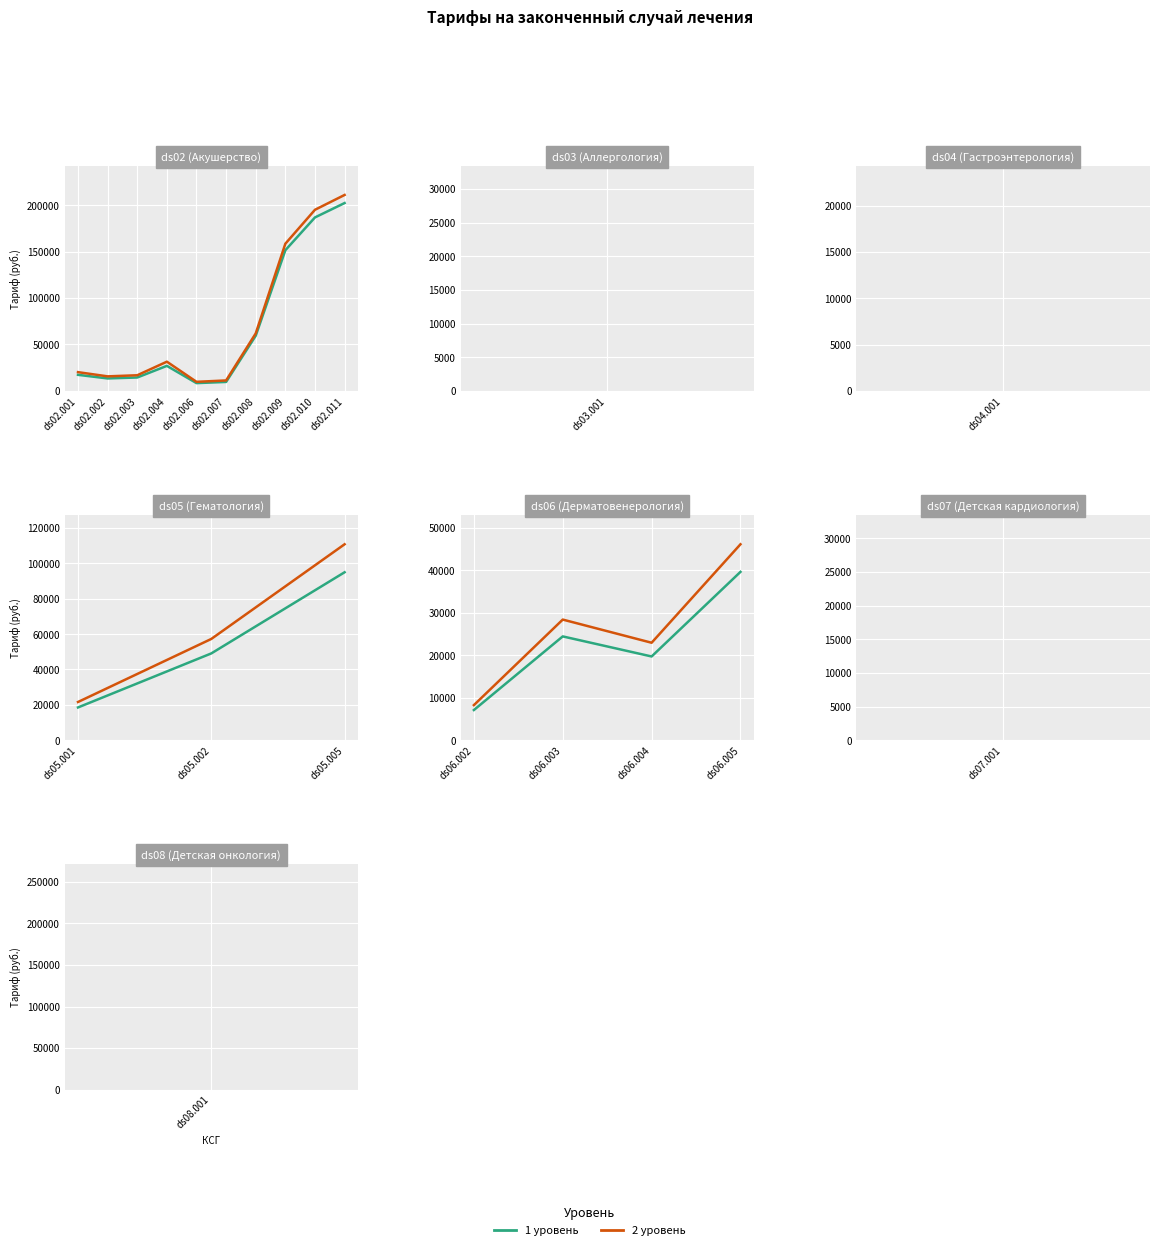

True or false: 2 уровень has a value of 69587.2 at ds06.005.

False